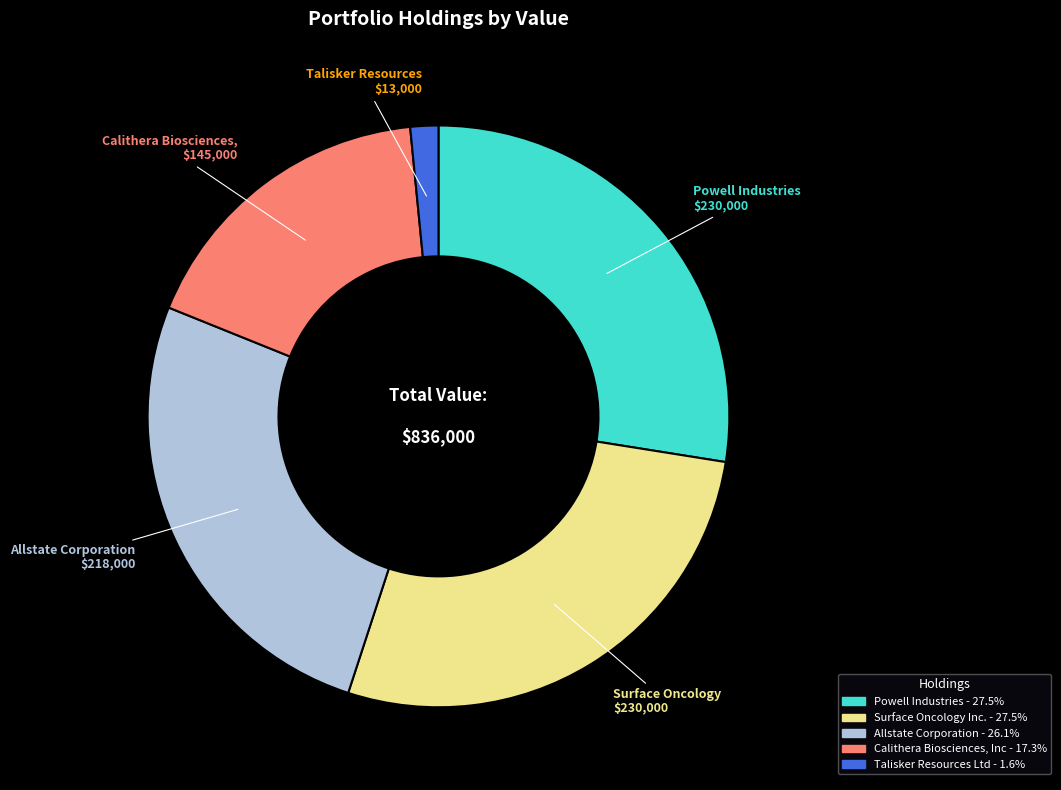

Does Talisker Resources Ltd represent more than half of the total?

No